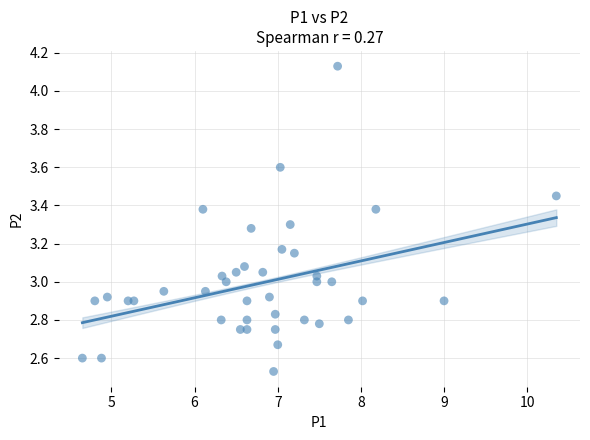

What is the range of X values (max minus min)?

5.7